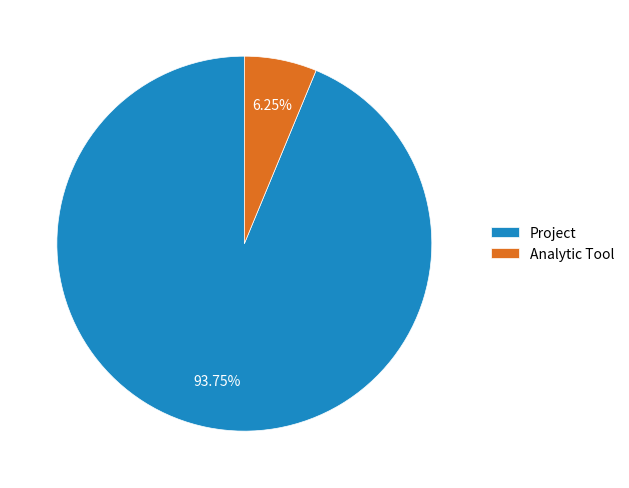

Combined, do Analytic Tool and Project account for over 50%?

Yes